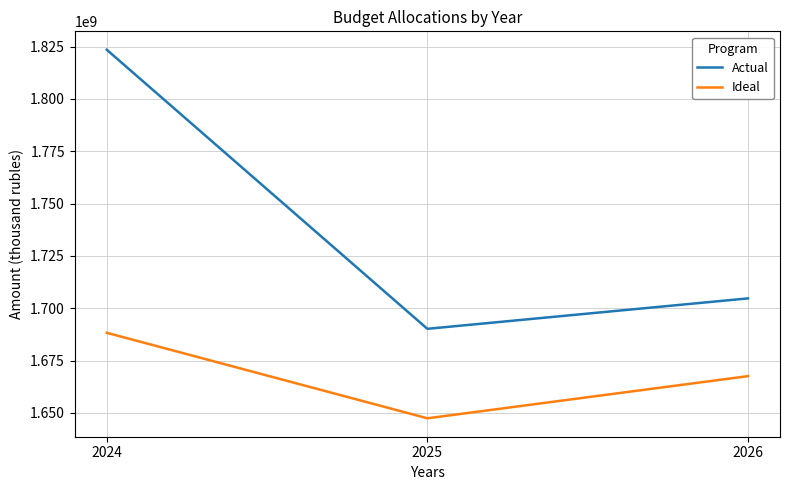

Count the number of data series in this chart.

2